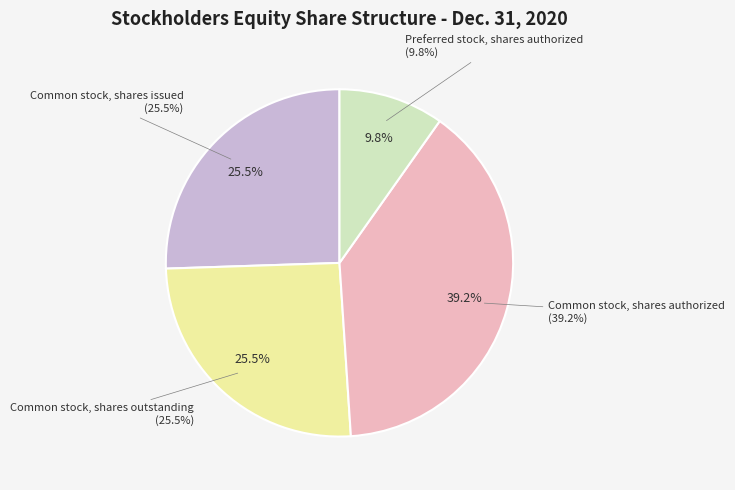

Which has a higher value, Common stock, shares outstanding or Common stock, shares issued?

Common stock, shares outstanding